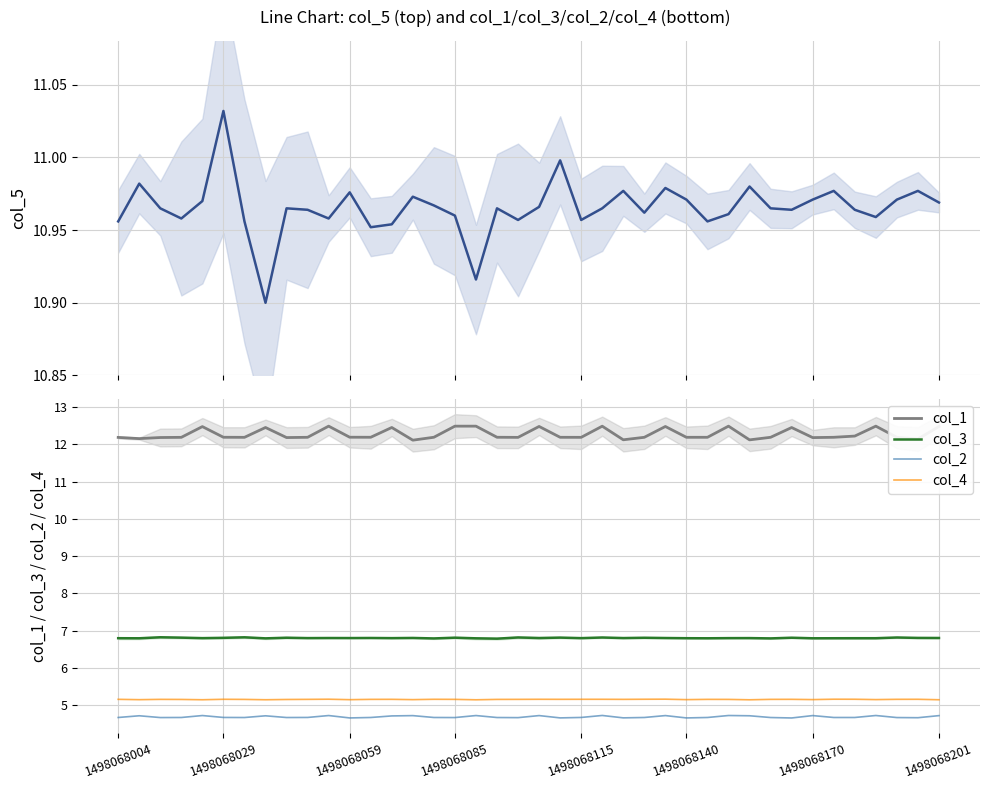

What is the maximum value for col_4?

5.2